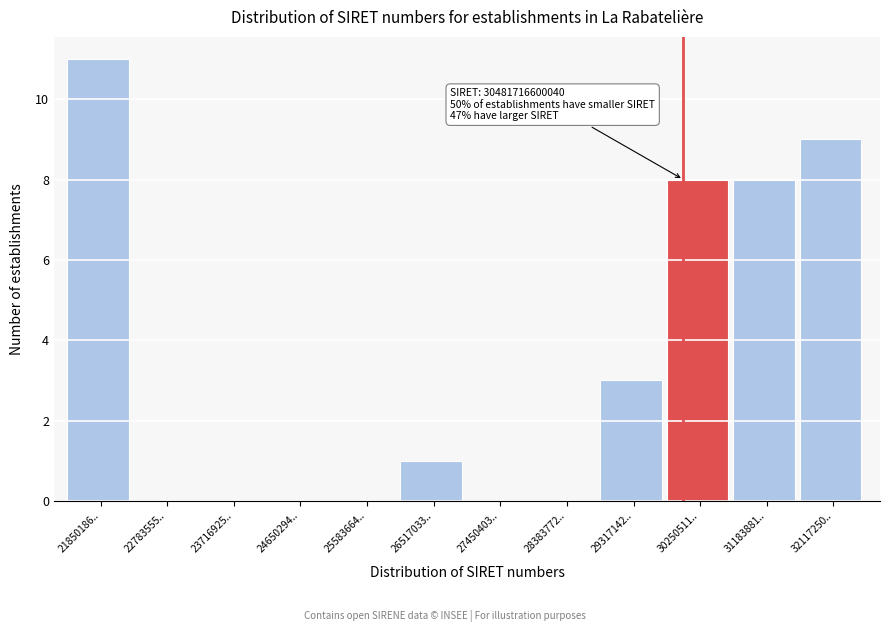

Reading left to right, extract all data points from this chart.

21850186..=11	22783555..=0	23716925..=0	24650294..=0	25583664..=0	26517033..=1	27450403..=0	28383772..=0	29317142..=3	30250511..=8	31183881..=8	32117250..=9